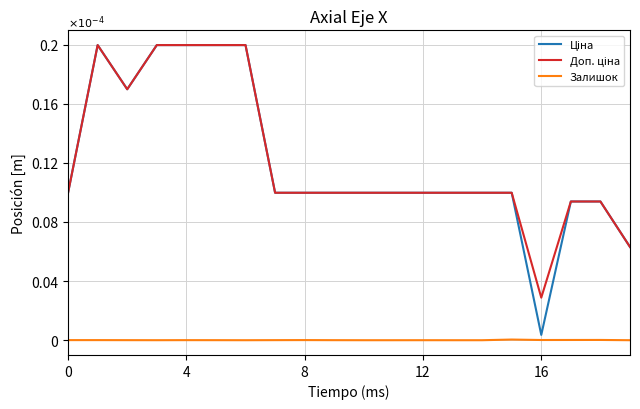

Does the chart have visible grid lines?

Yes